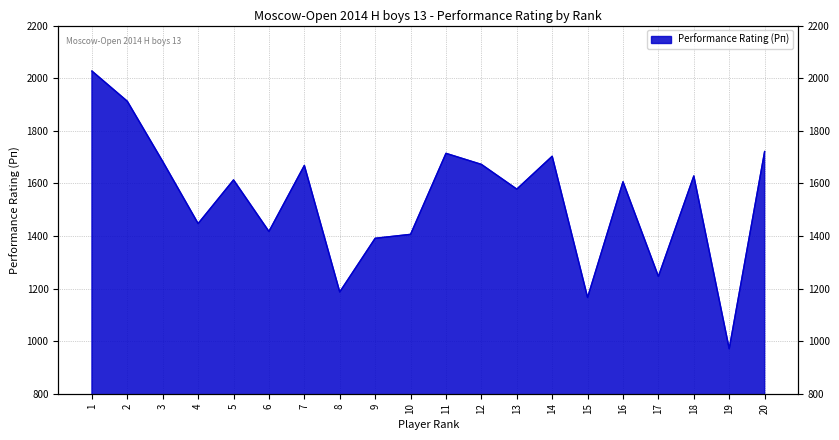

What is the value of the 11th point from the left?

1714